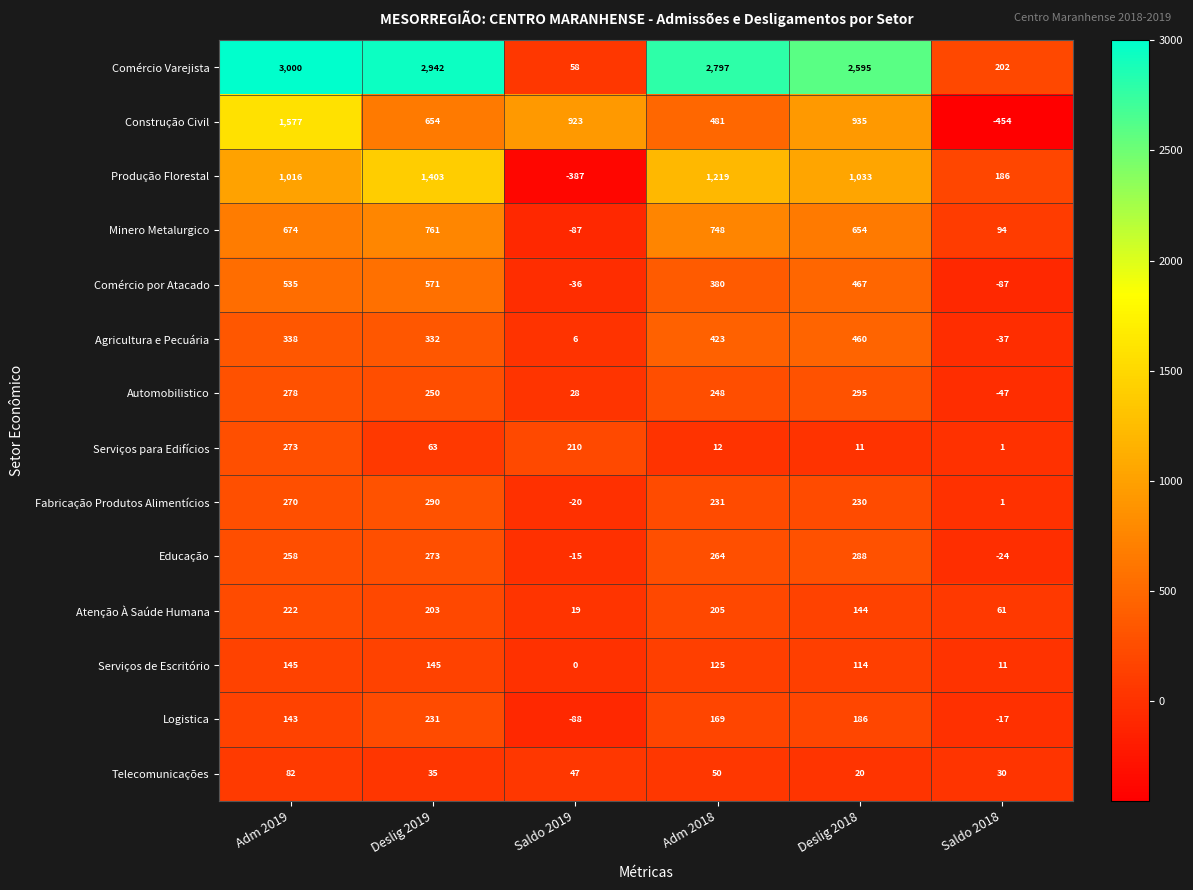

What is the approximate value of Construção Civil at Saldo 2018, to the nearest 100?

-500